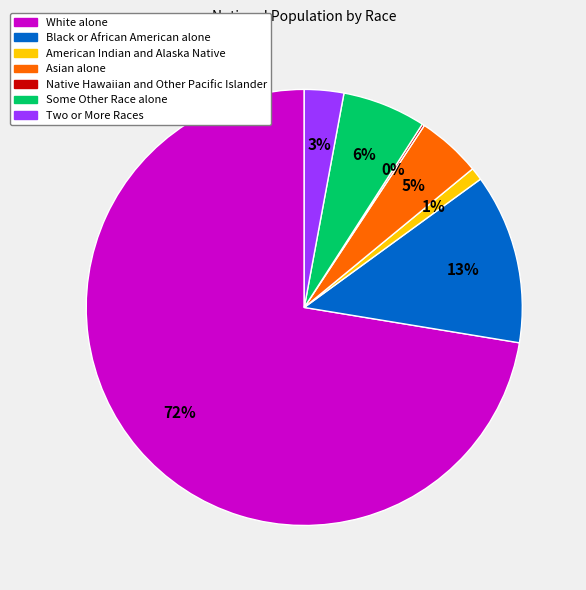

Between White alone and Some Other Race alone, which is larger?

White alone